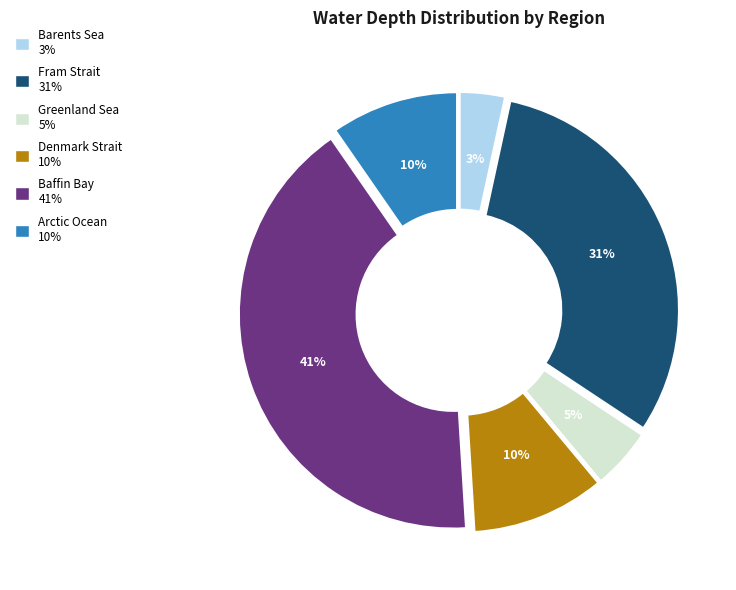

Combined, do Fram Strait and Baffin Bay account for over 50%?

Yes